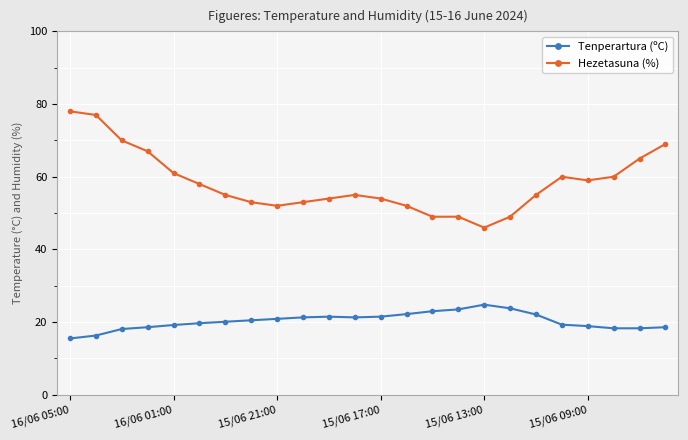

True or false: Tenperartura (ºC) and Hezetasuna (%) intersect in this chart.

False